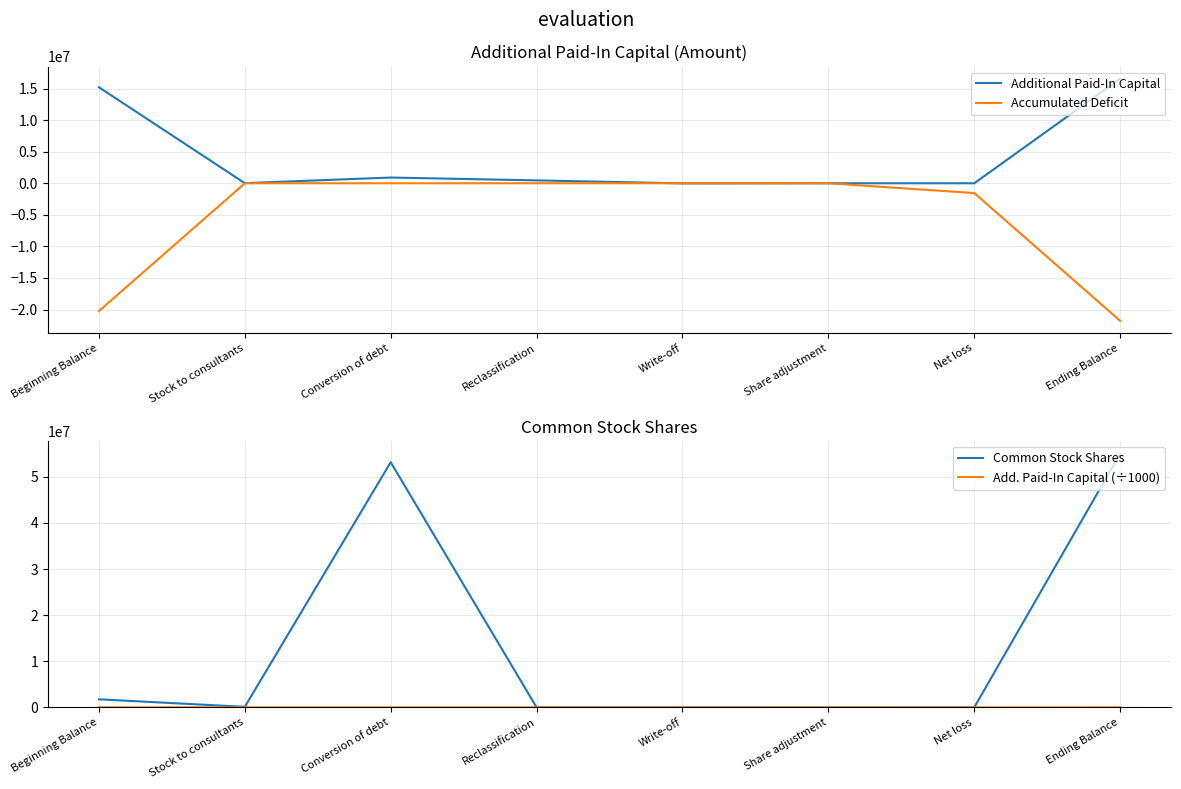

At which category does the chart reach its peak across all series?

Ending Balance